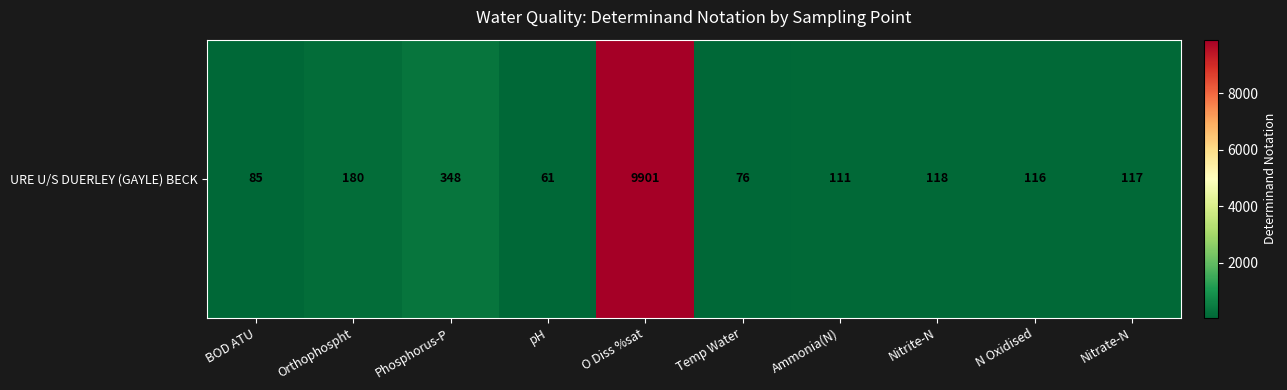

The value at Phosphorus-P is 576. True or false?

False